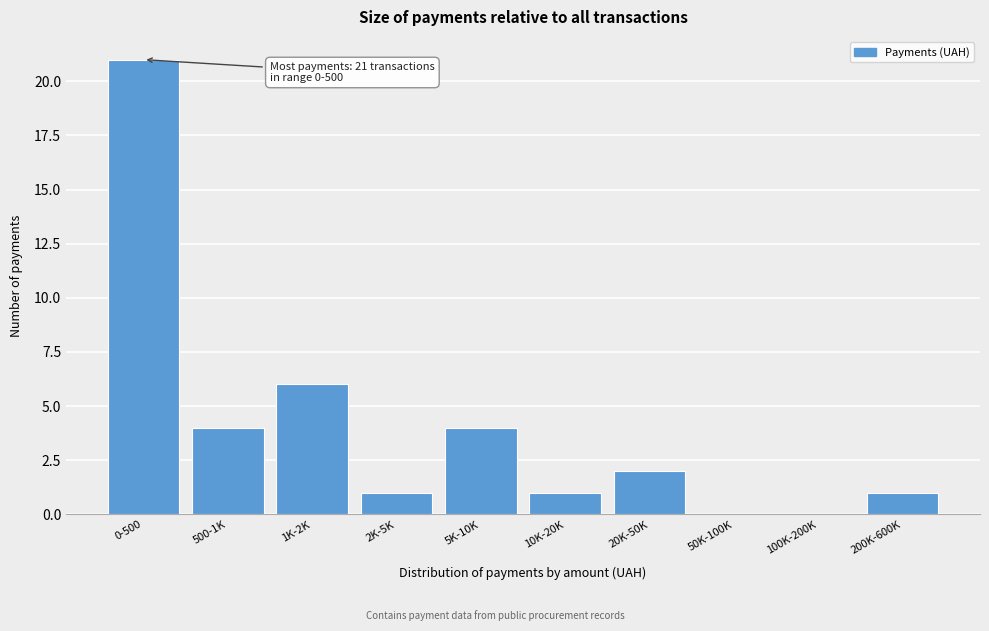

Reading left to right, extract all data points from this chart.

0-500=21	500-1K=4	1K-2K=6	2K-5K=1	5K-10K=4	10K-20K=1	20K-50K=2	50K-100K=0	100K-200K=0	200K-600K=1